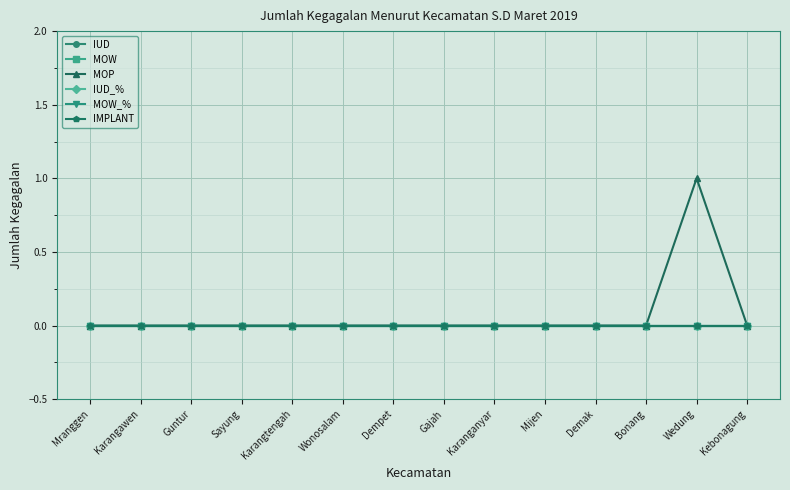

List the series in order of their peak value, highest first.

MOP, IUD, MOW, IUD_%, MOW_%, IMPLANT